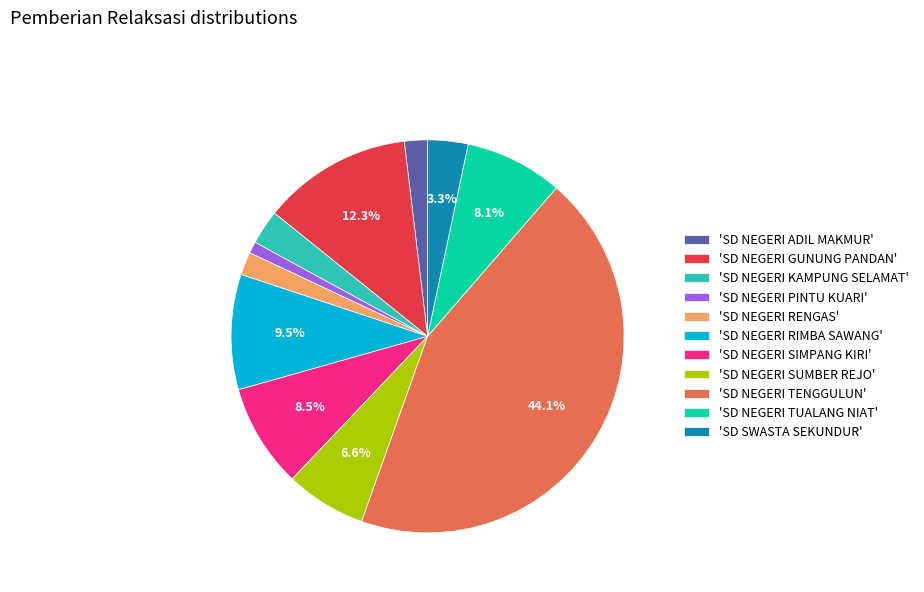

Is there any slice that represents more than half of the pie?

No